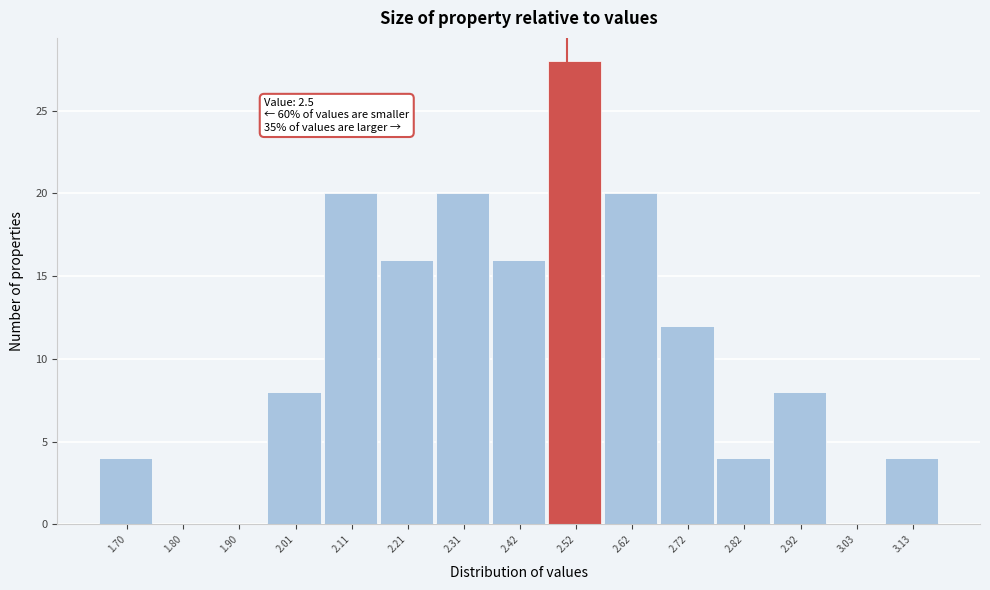

Which range on the x-axis has the tallest bar?

2.466 to 2.568